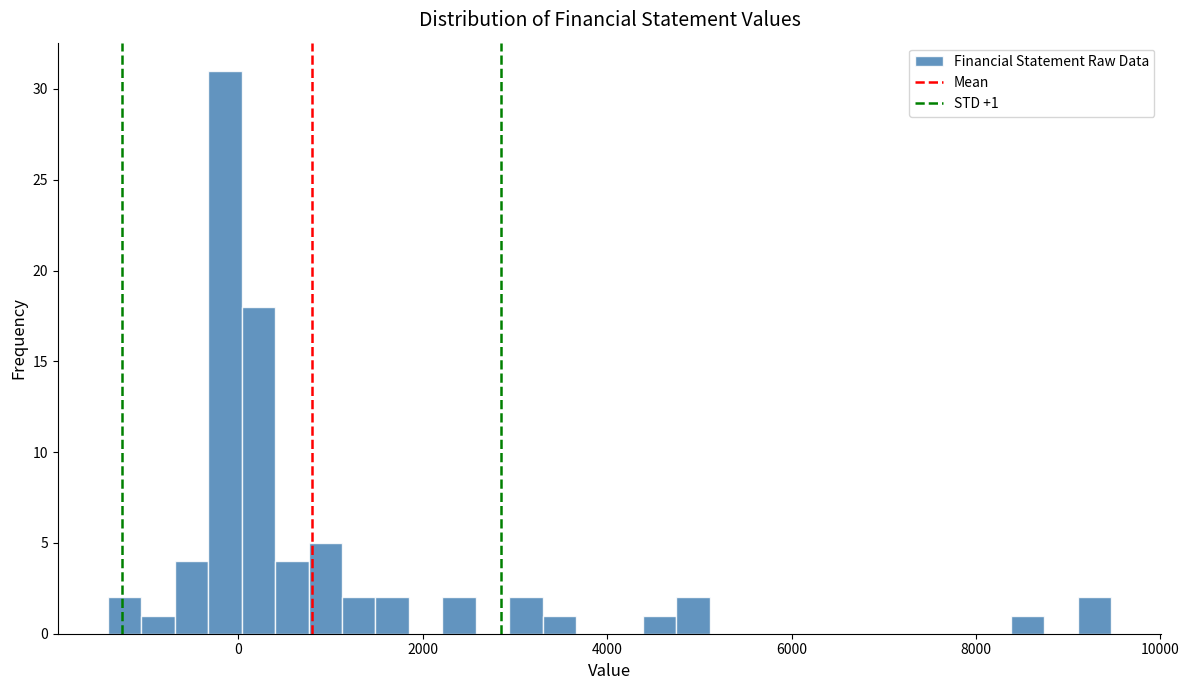

Read against the x-axis, roughly where is the centre of the tallest bar?

-200